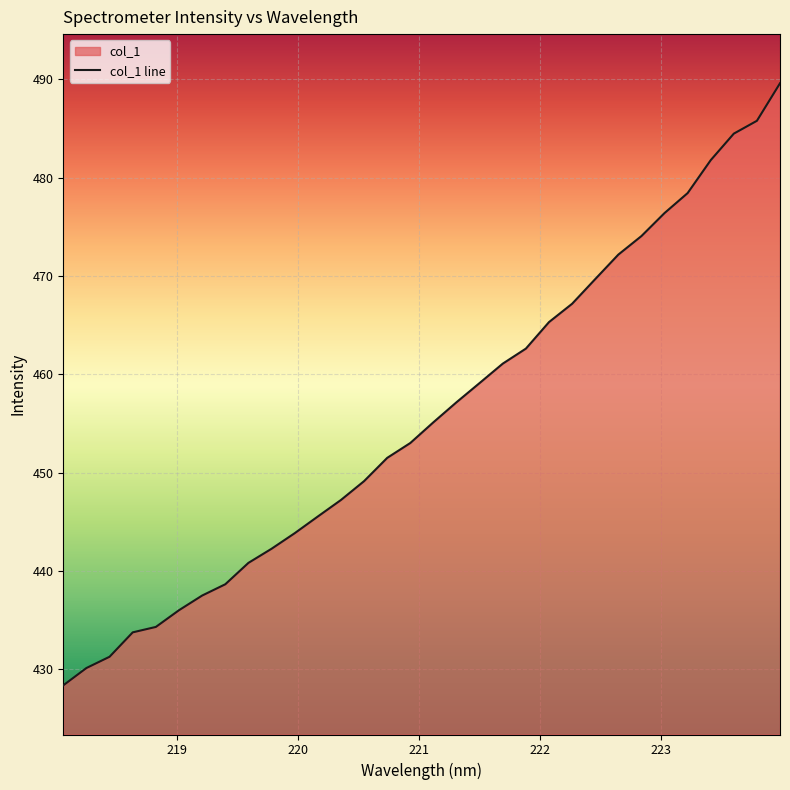

What is the minimum value shown in the chart?

428.4